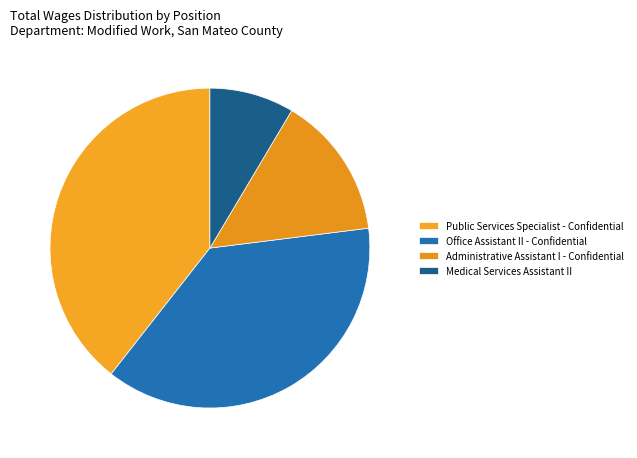

How many segments does this pie chart have?

4